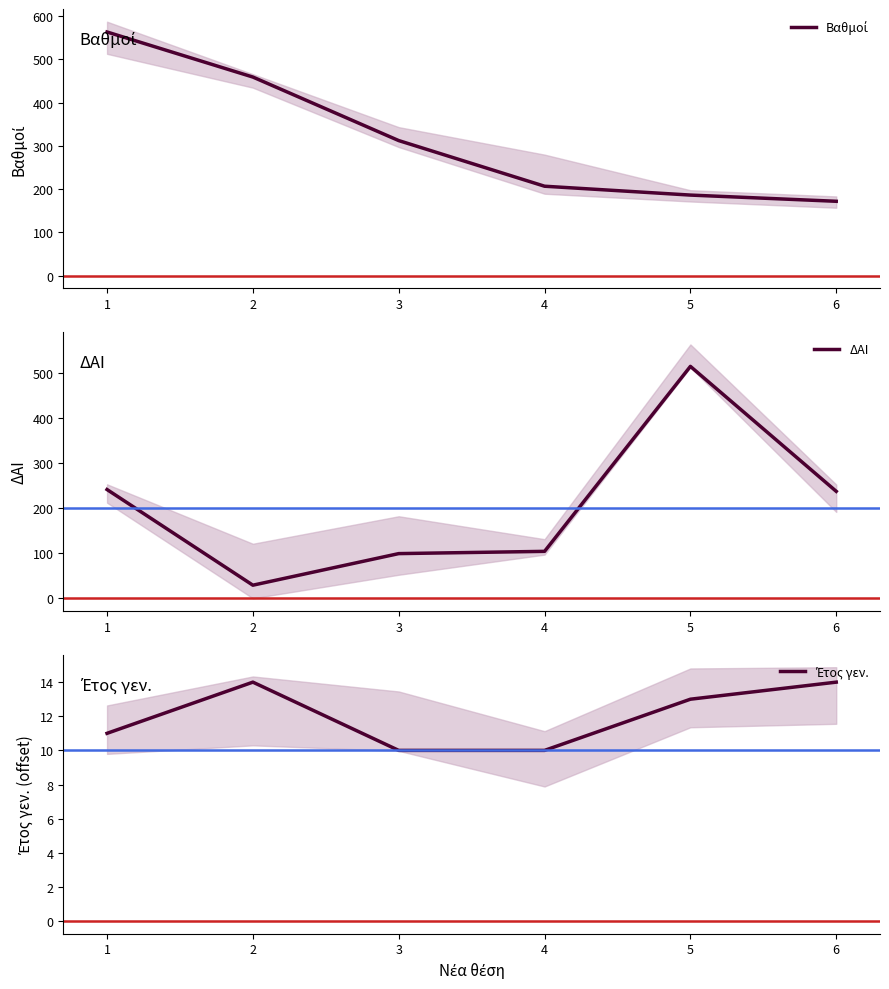

True or false: Βαθμοί has more than 2 interior local peaks.

False